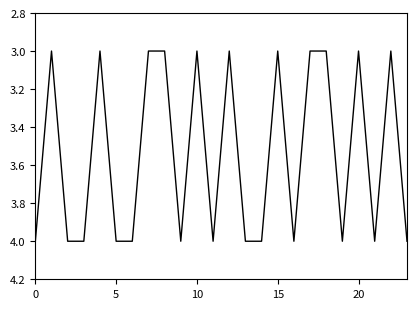

What is the minimum value shown in the chart?

3